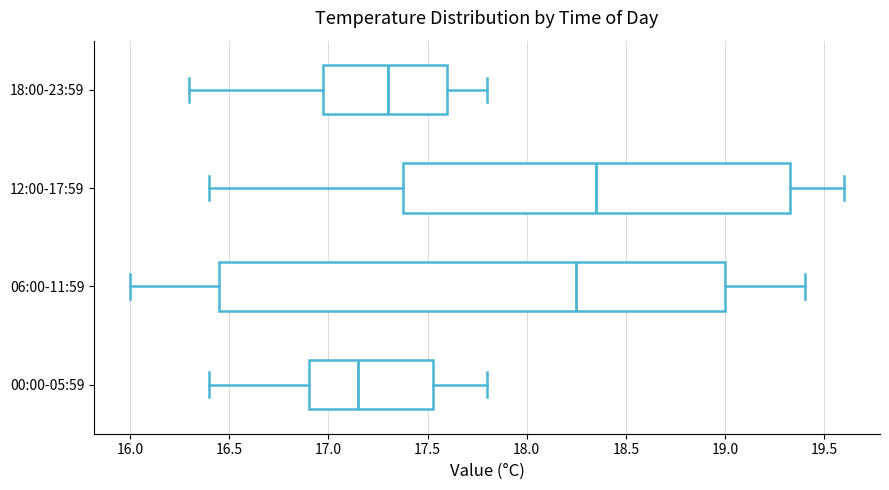

Reading bottom to top, read every box against the x-axis: the position of its median line, the range the box covers, and the ends of its whiskers. The values are not printed on the chart, so give them approximately, as read against the axis.

00:00-05:59: median 17.15, box 16.90 to 17.55, whiskers 16.40 to 17.80
06:00-11:59: median 18.25, box 16.45 to 19.00, whiskers 16.00 to 19.40
12:00-17:59: median 18.35, box 17.40 to 19.35, whiskers 16.40 to 19.60
18:00-23:59: median 17.30, box 17.00 to 17.60, whiskers 16.30 to 17.80